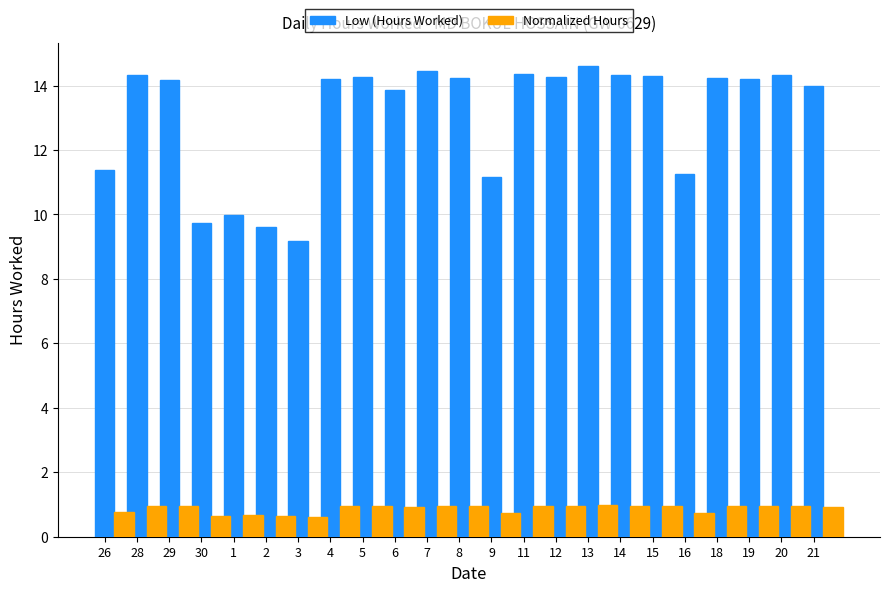

How many bars are there in total?

46